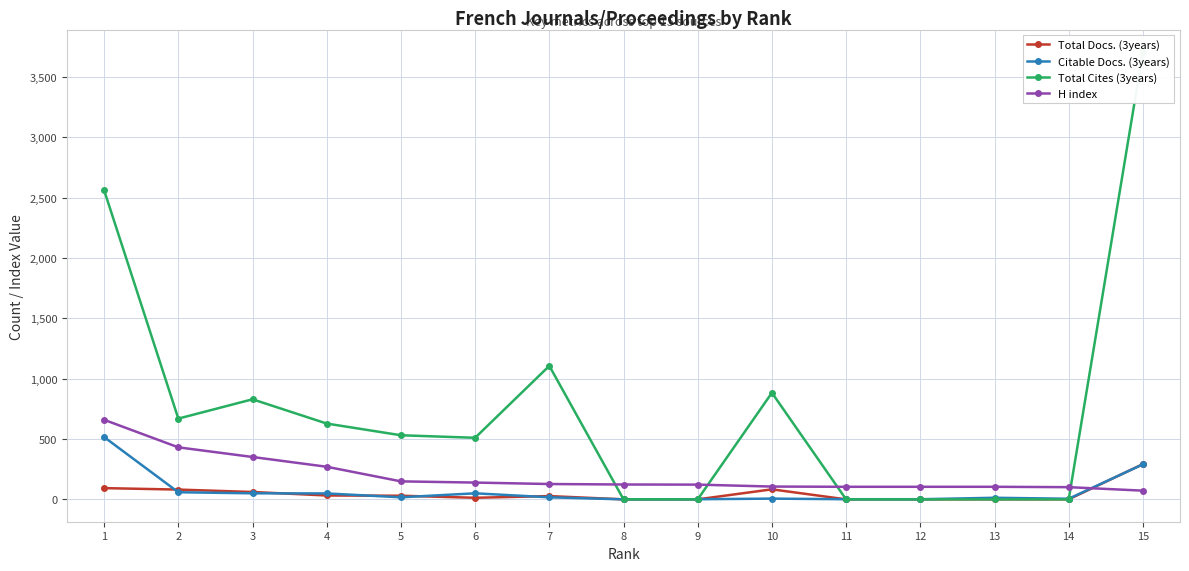

Which category has the lowest value across all series?

8